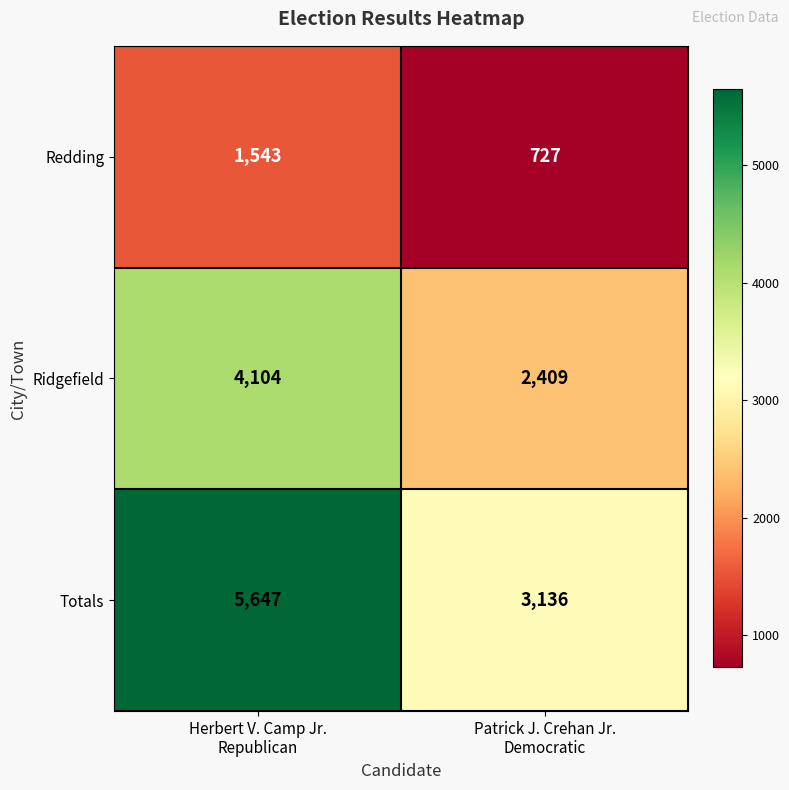

List the series in order of their peak value, highest first.

Totals, Ridgefield, Redding